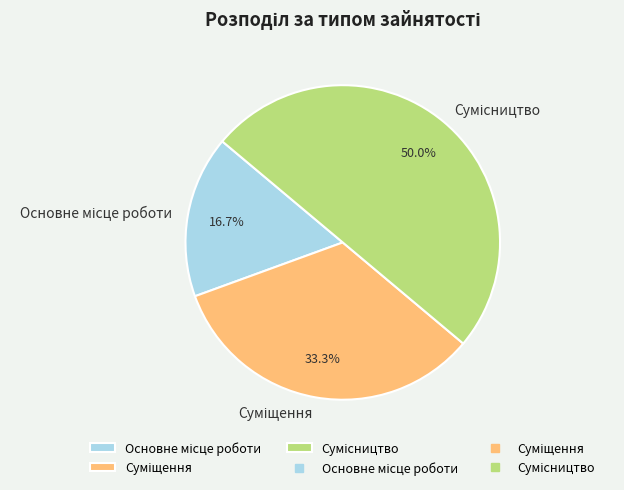

Rank the categories by value from highest to lowest.

Сумісництво, Суміщення, Основне місце роботи